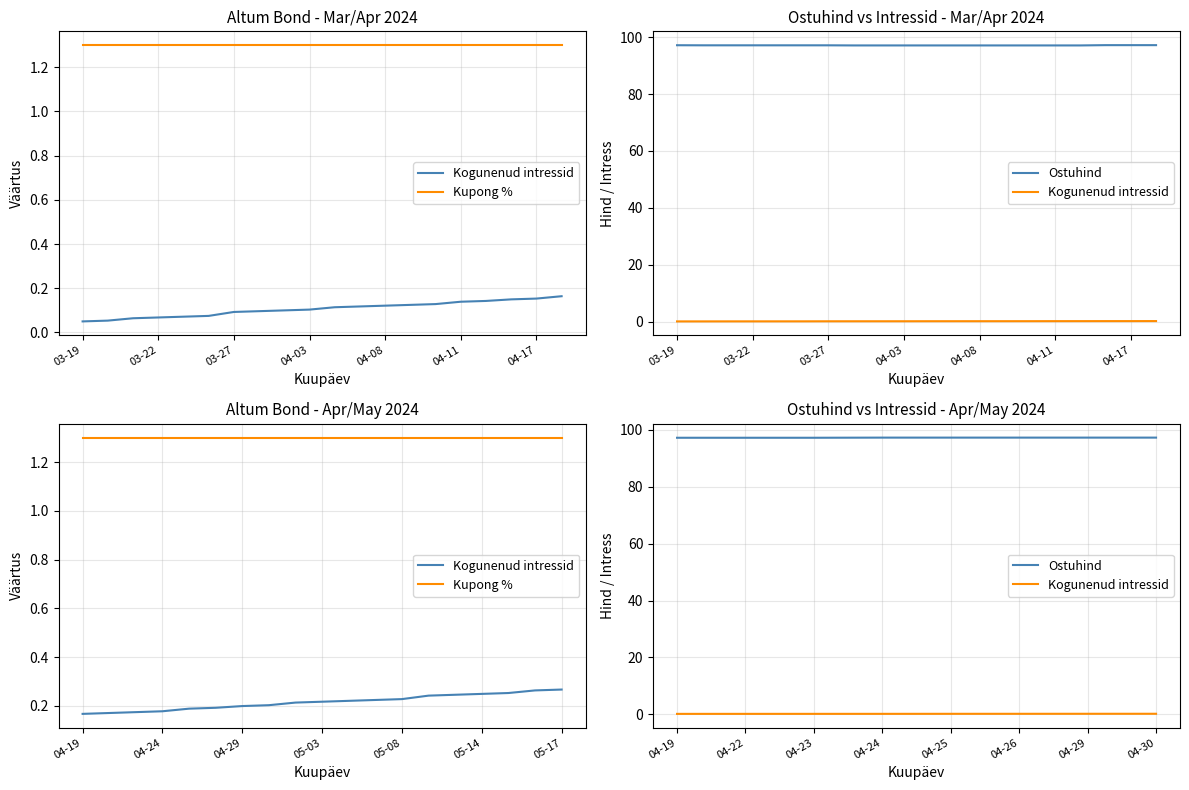

At which category is the sum across all series the highest?

2024-04-18